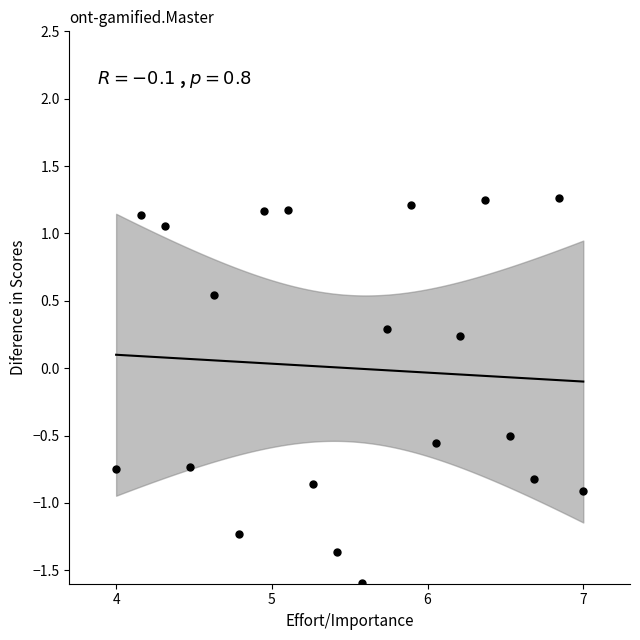

What is the range of X values (max minus min)?

3.0